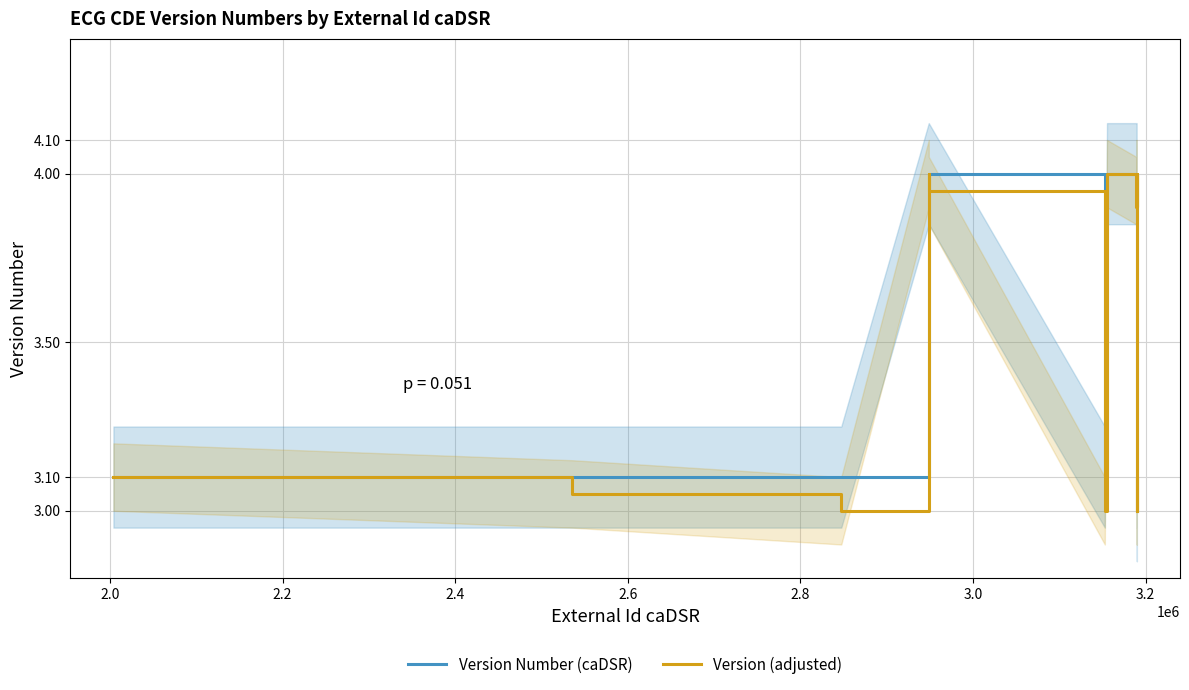

True or false: Version Number (caDSR) and Version (adjusted) intersect in this chart.

False